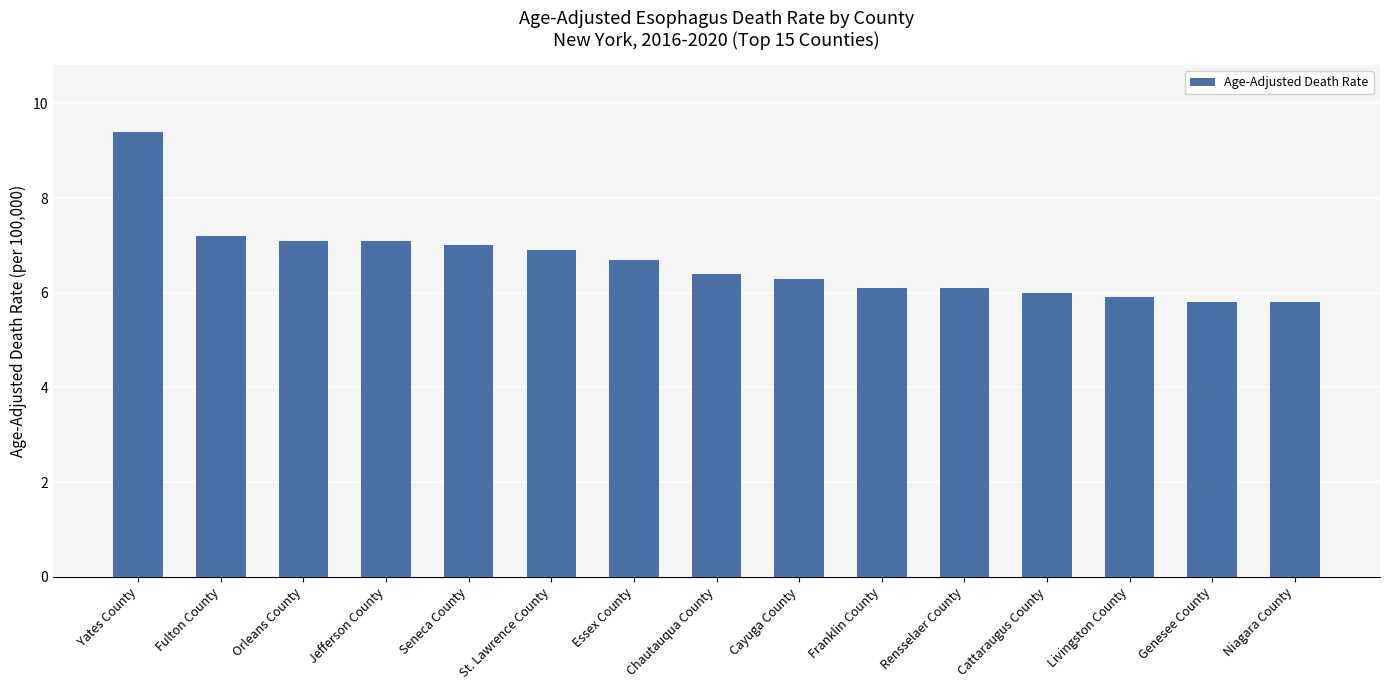

Where does the data first go above 6?

Yates County